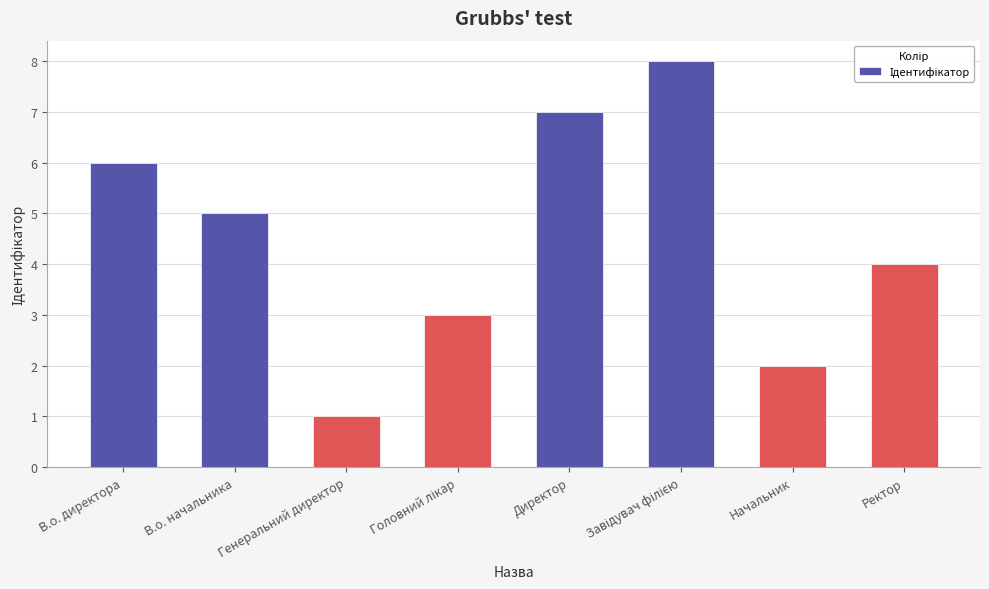

What is the difference between the maximum and minimum values?

7